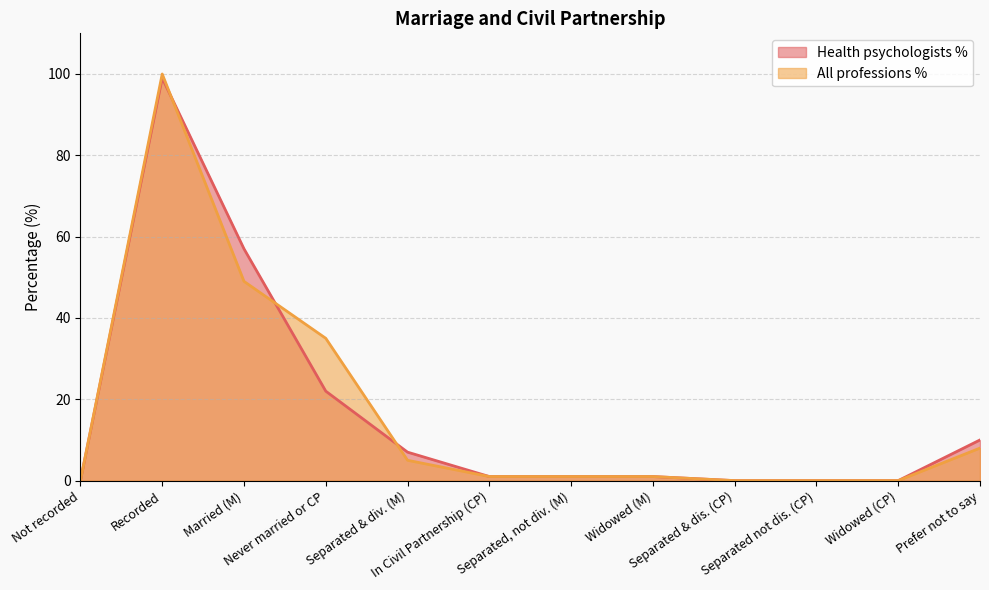

The All professions % series shows 0 at Not recorded. True or false?

True